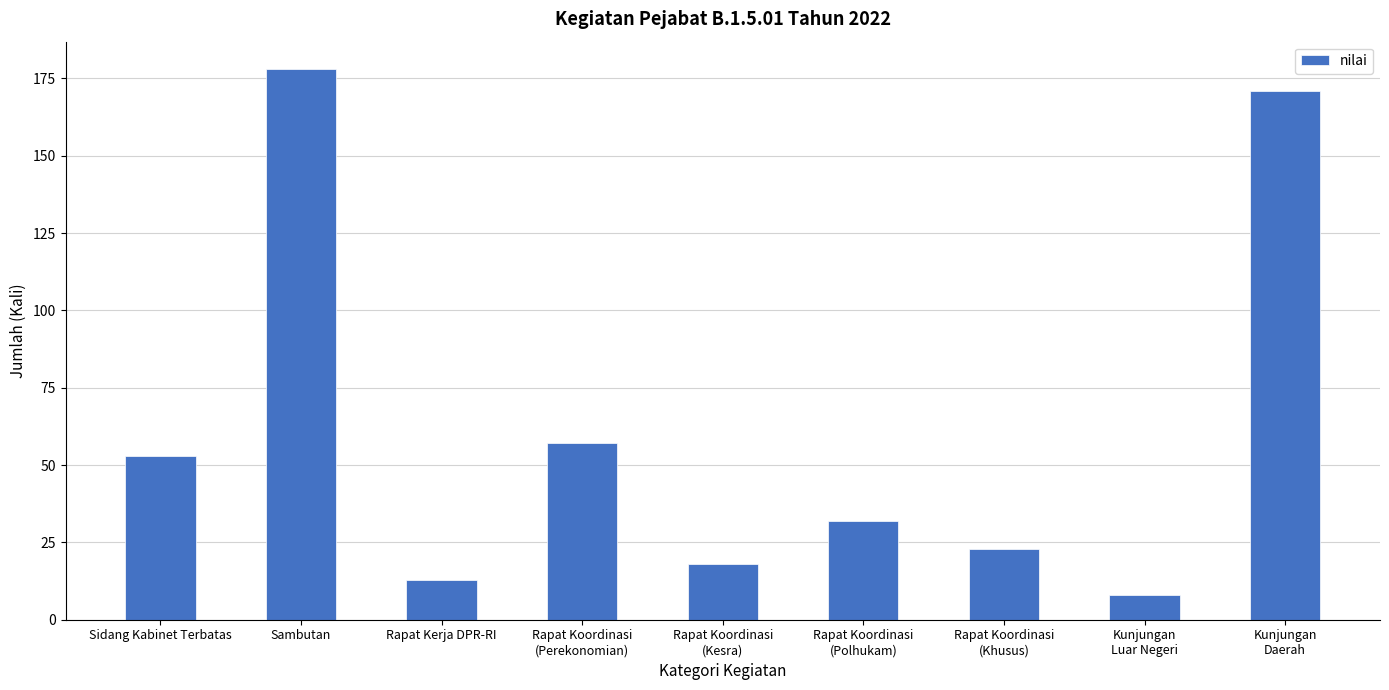

Reading right to left, extract all data points from this chart.

Kunjungan
Daerah=171	Kunjungan
Luar Negeri=8	Rapat Koordinasi
(Khusus)=23	Rapat Koordinasi
(Polhukam)=32	Rapat Koordinasi
(Kesra)=18	Rapat Koordinasi
(Perekonomian)=57	Rapat Kerja DPR-RI=13	Sambutan=178	Sidang Kabinet Terbatas=53